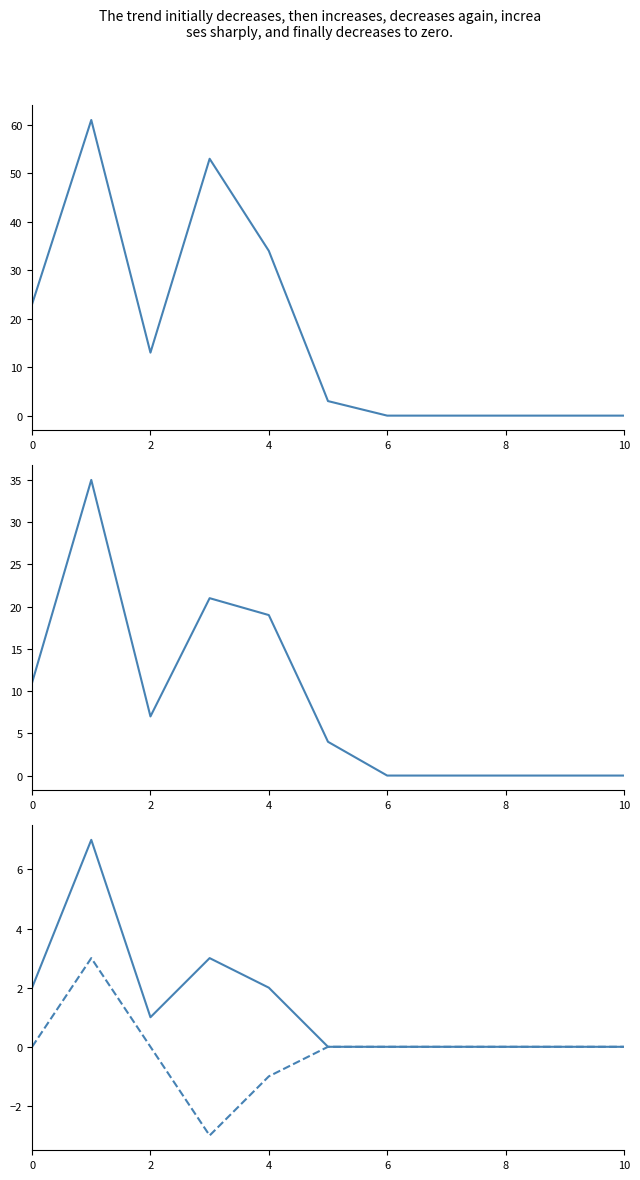

What is the value of the Runs point at the 3rd from the left?

13